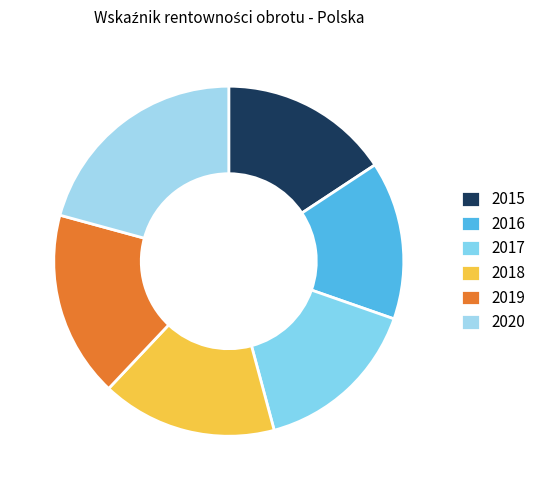

Rank the categories by value from lowest to highest.

2016, 2017, 2015, 2018, 2019, 2020